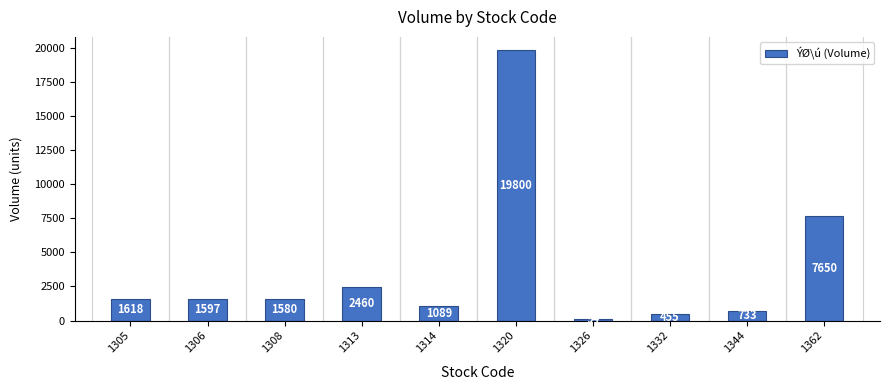

What is the value of the 9th bar from the left?

733